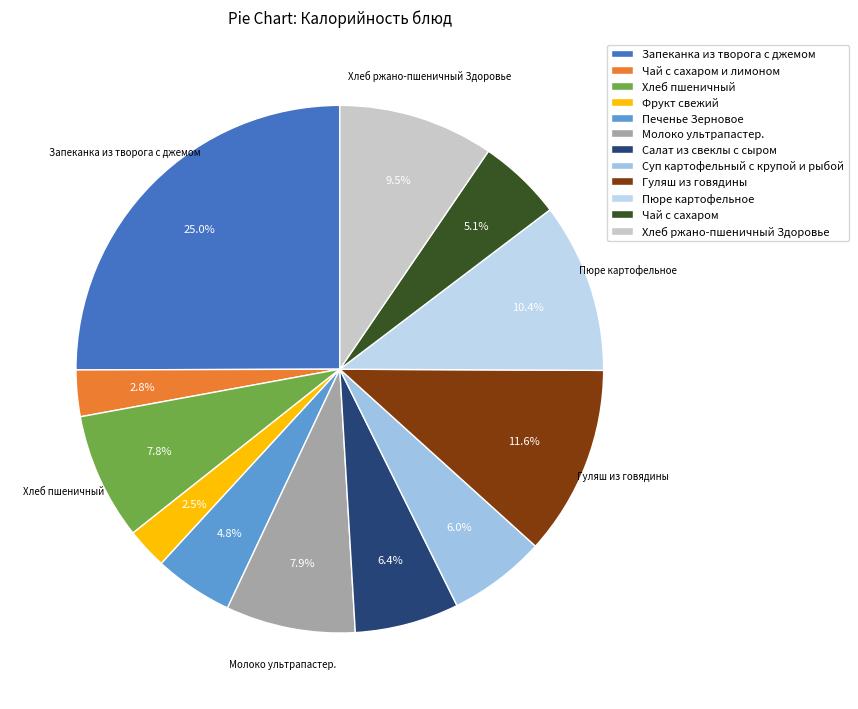

To the nearest percent, what is the combined percentage of Запеканка из творога с джемом and Печенье Зерновое?

30%